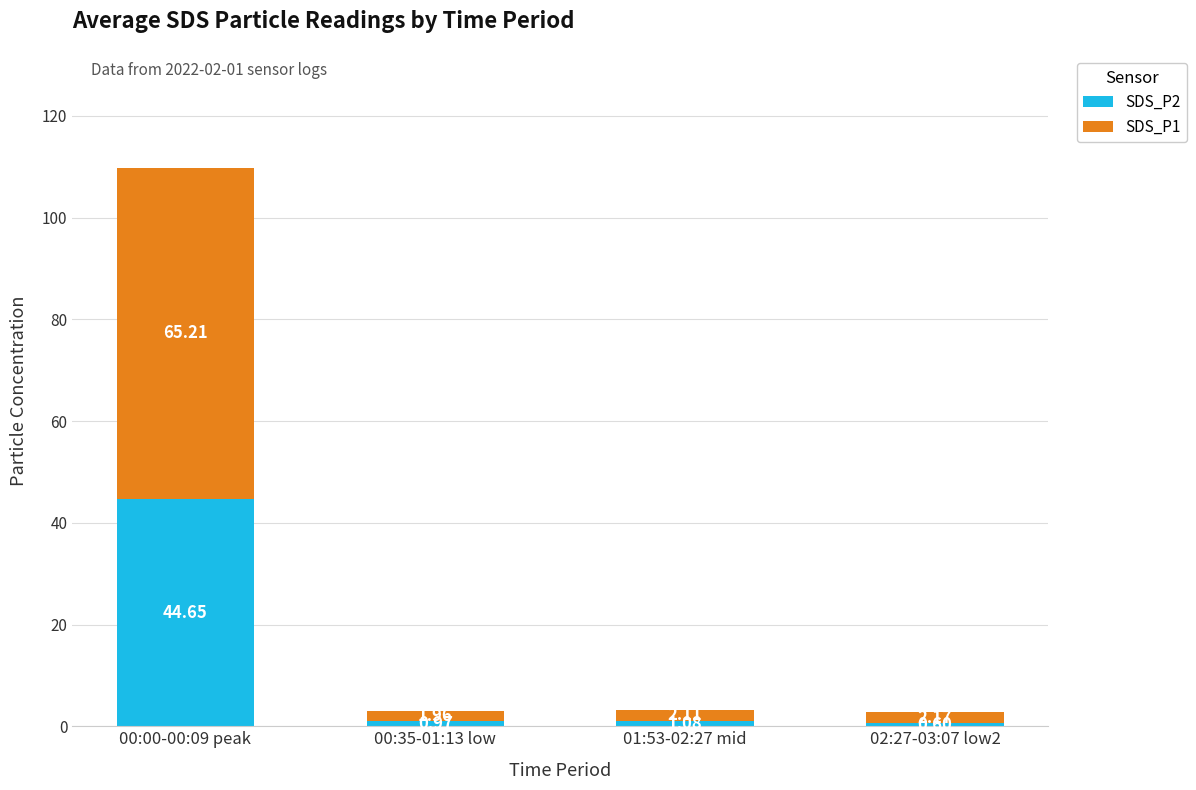

At which category is the sum across all series the highest?

00:00-00:09 peak